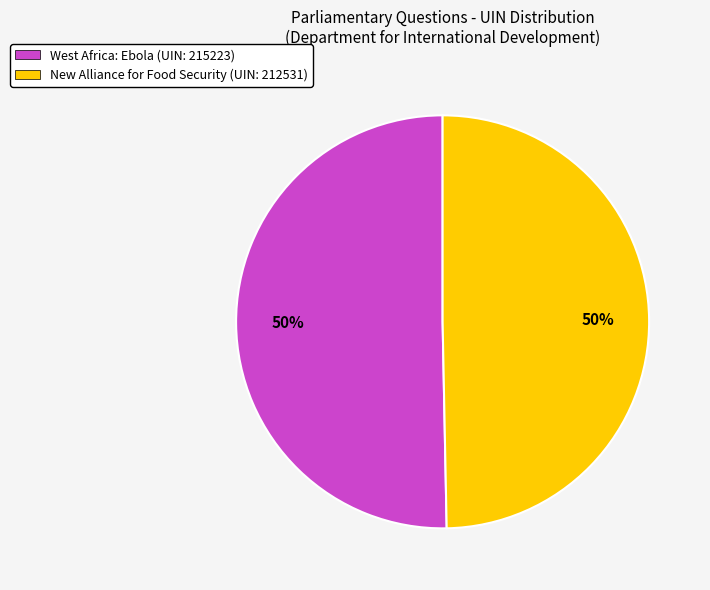

To the nearest percent, what portion does West Africa: Ebola (UIN: 215223) represent?

50%